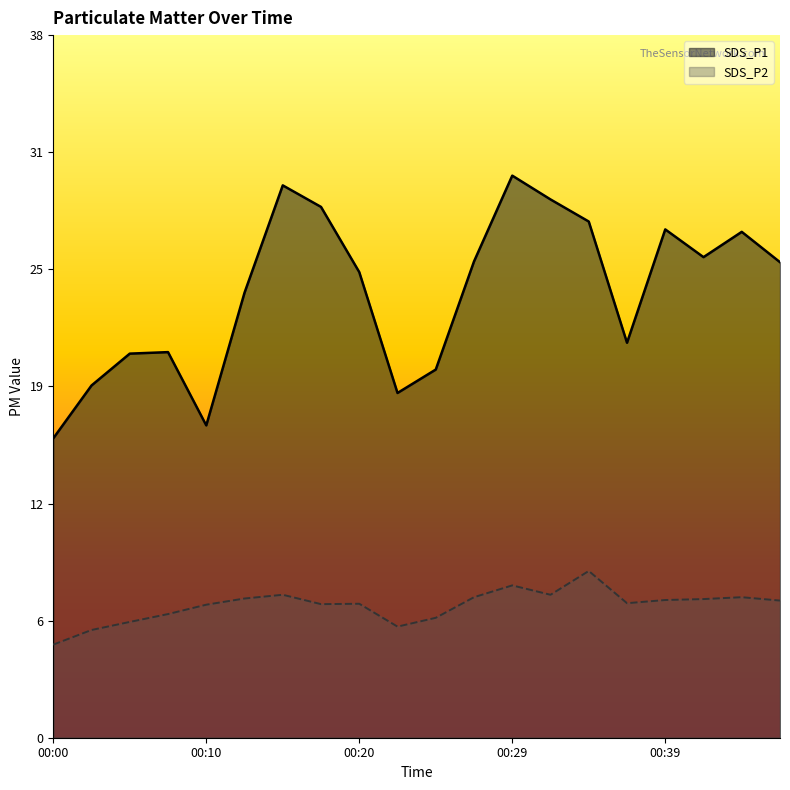

What is the difference between the second highest and minimum values in the SDS_P2 series?

3.2